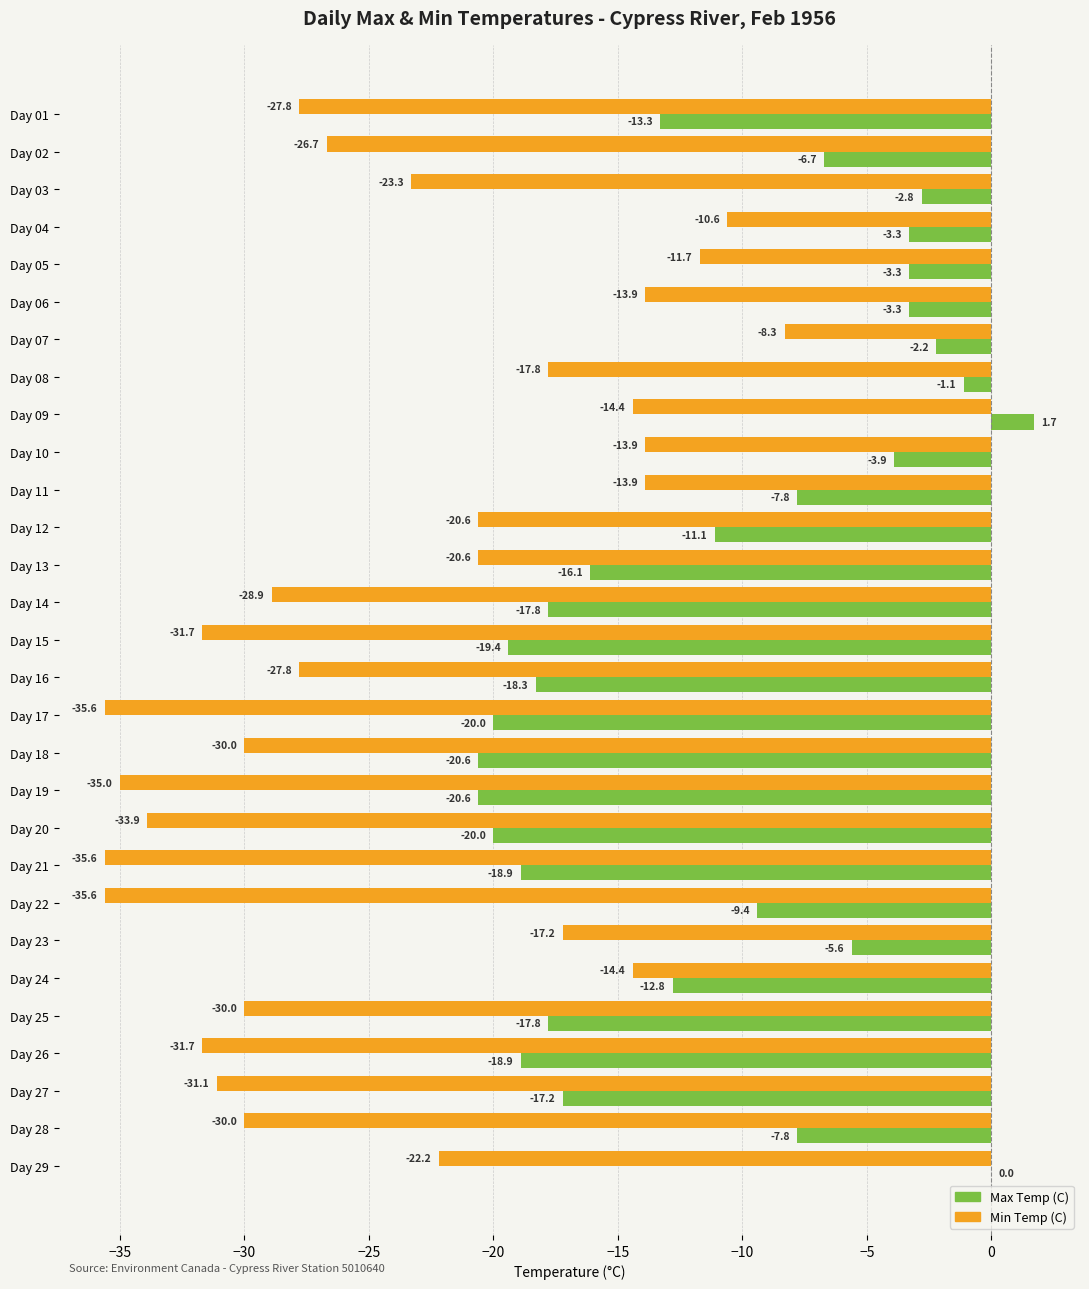

Which series has the largest total across all categories?

Max Temp (C)